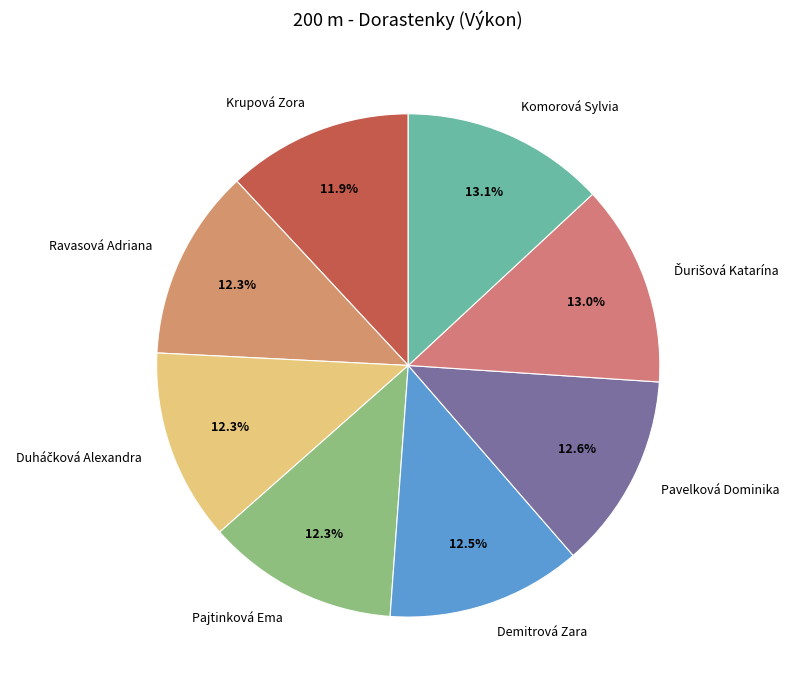

What percentage is NOT represented by Ravasová Adriana?

87.7%